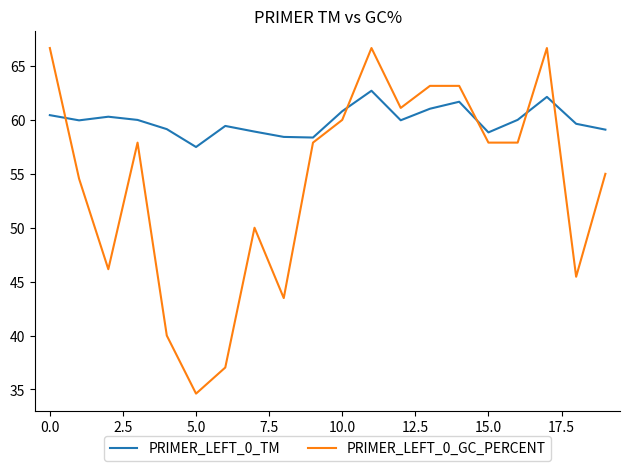

What is the difference between the second highest and second lowest values in the PRIMER_LEFT_0_TM series?

3.8